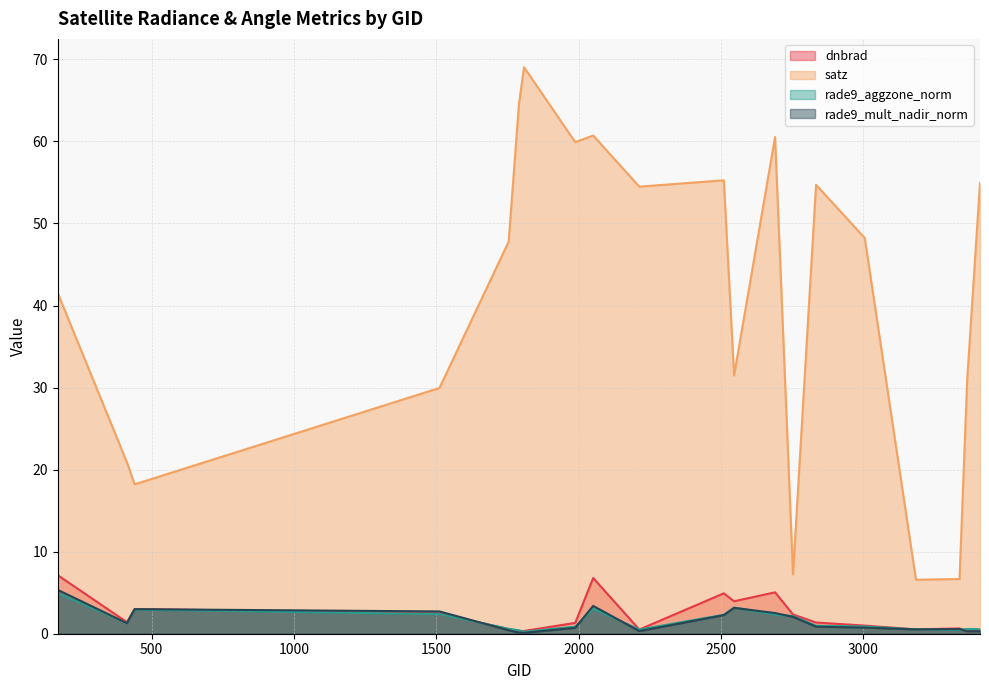

What are all the series names shown in the legend?

dnbrad, satz, rade9_aggzone_norm, rade9_mult_nadir_norm